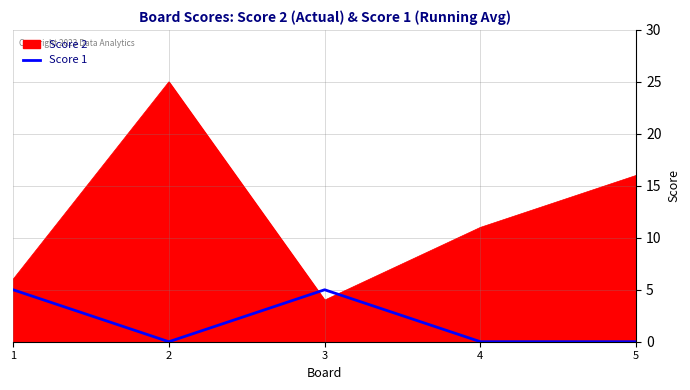

At 4, list the series in order from largest to smallest.

Score 2, Score 1